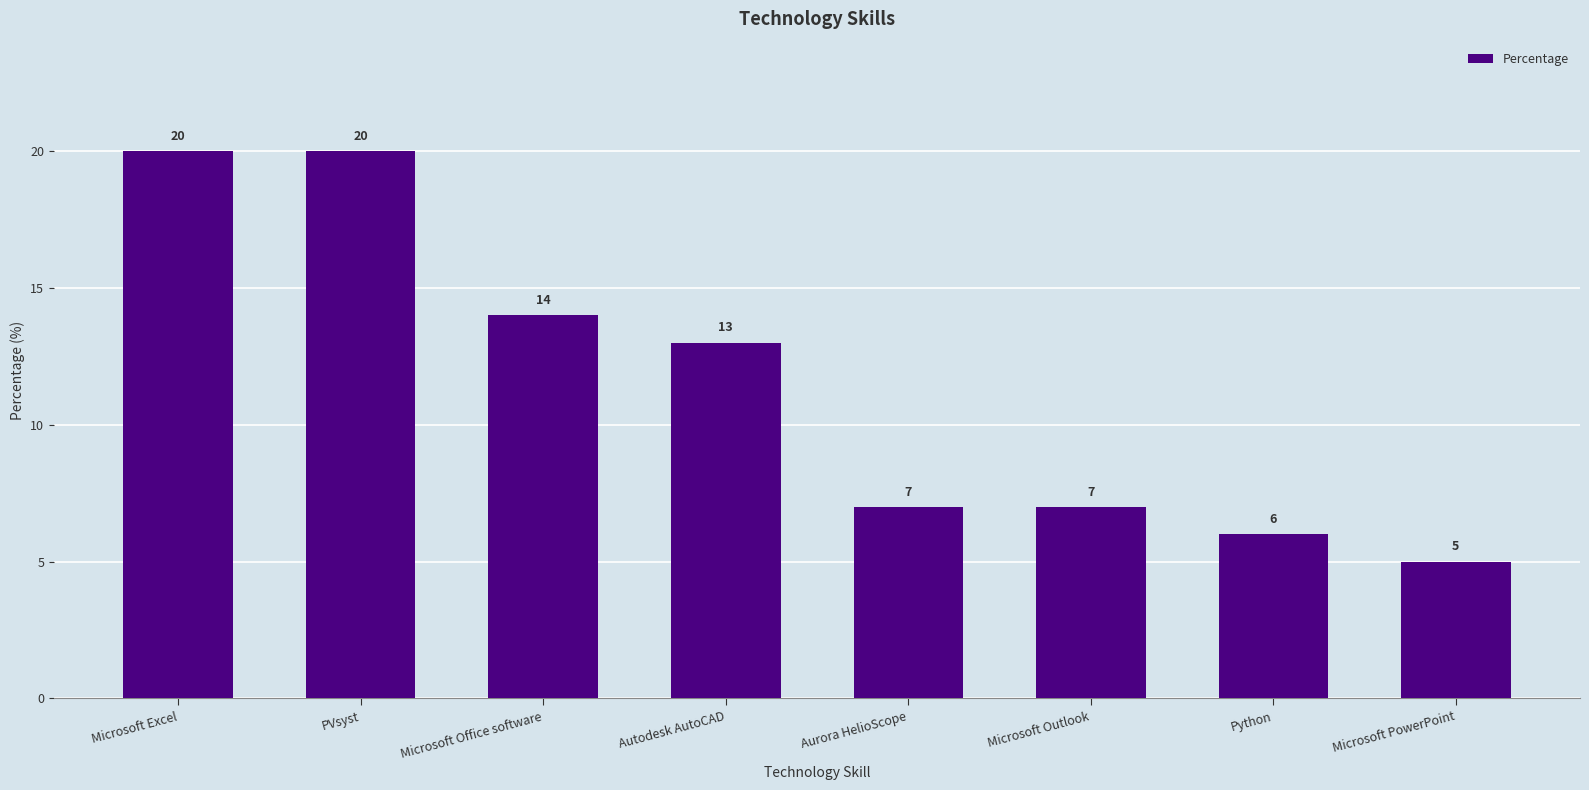

What is the sum of all values?

92